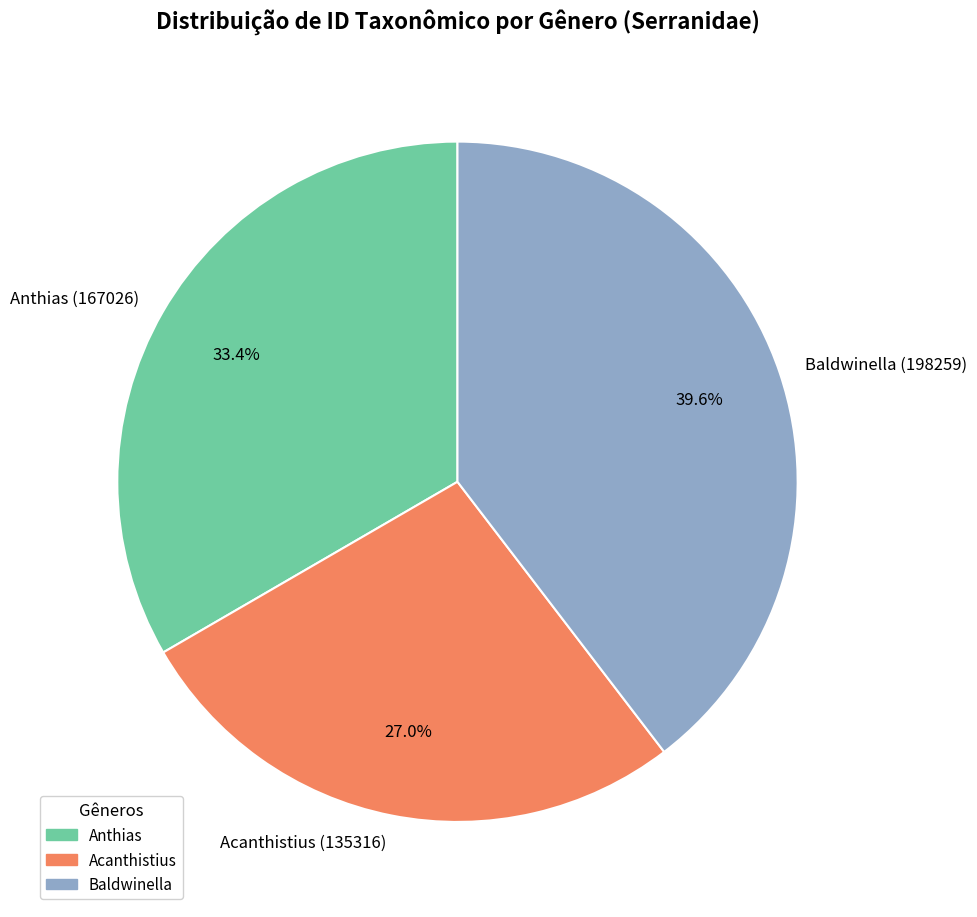

How many segments does this pie chart have?

3